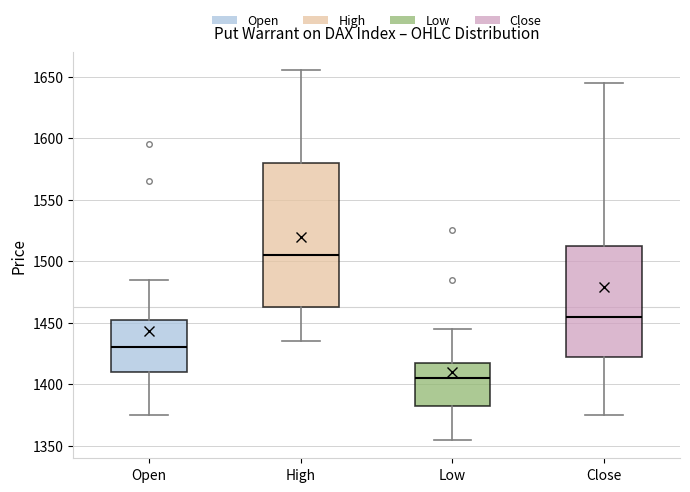

Which box's median line is the lowest?

Low